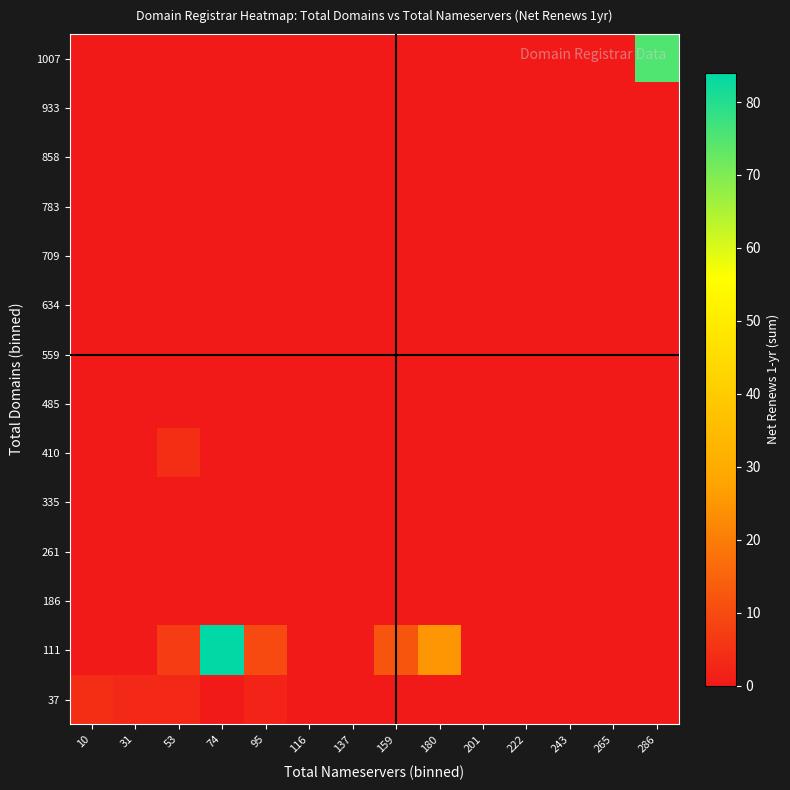

What is the difference between the highest and lowest values at 31?

3